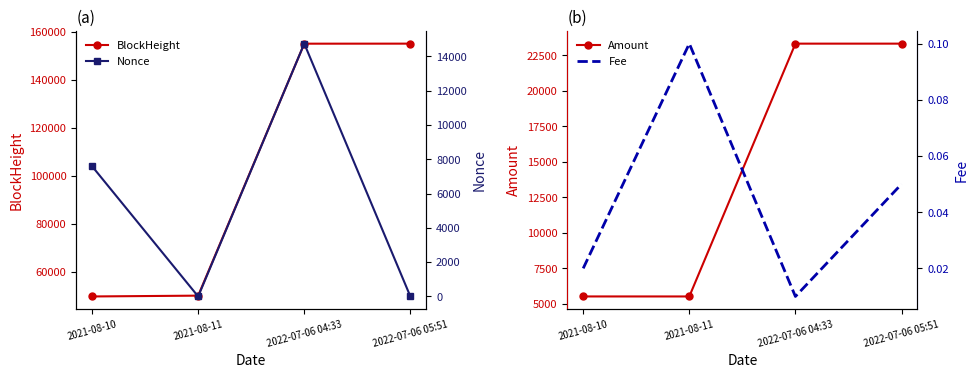

Where does the Nonce series first go above 7594?

2022-07-06 04:33